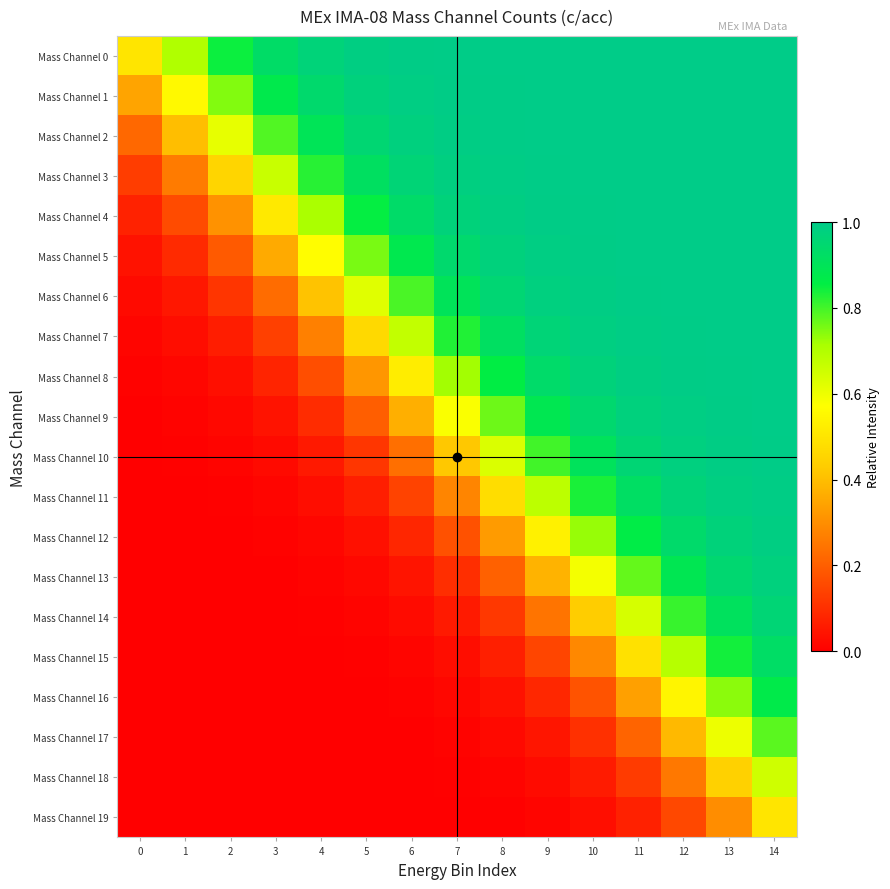

Count the number of data series in this chart.

20